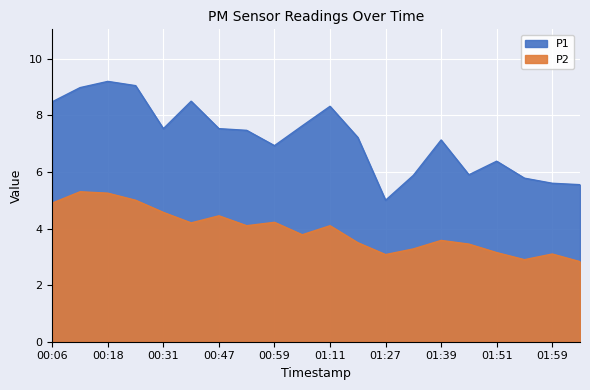

Which series has the largest range (max minus min)?

P1